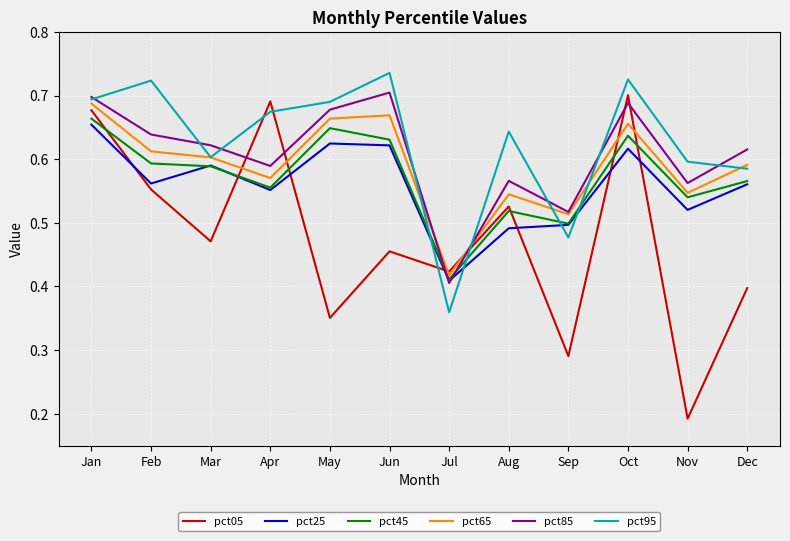

Rank the series at Nov from lowest to highest value.

pct05, pct25, pct45, pct65, pct85, pct95